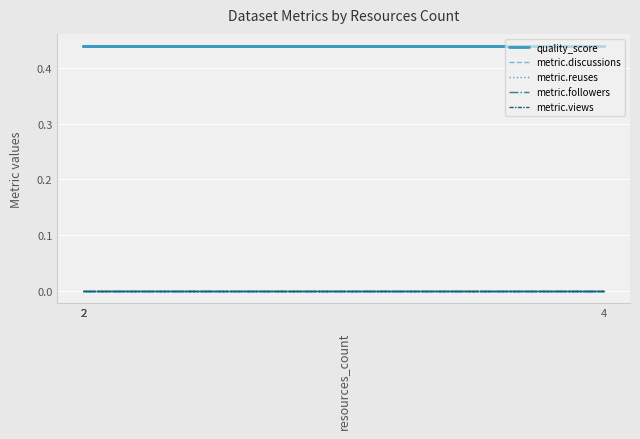

What is the spread (max minus min) of values at 4?

0.4